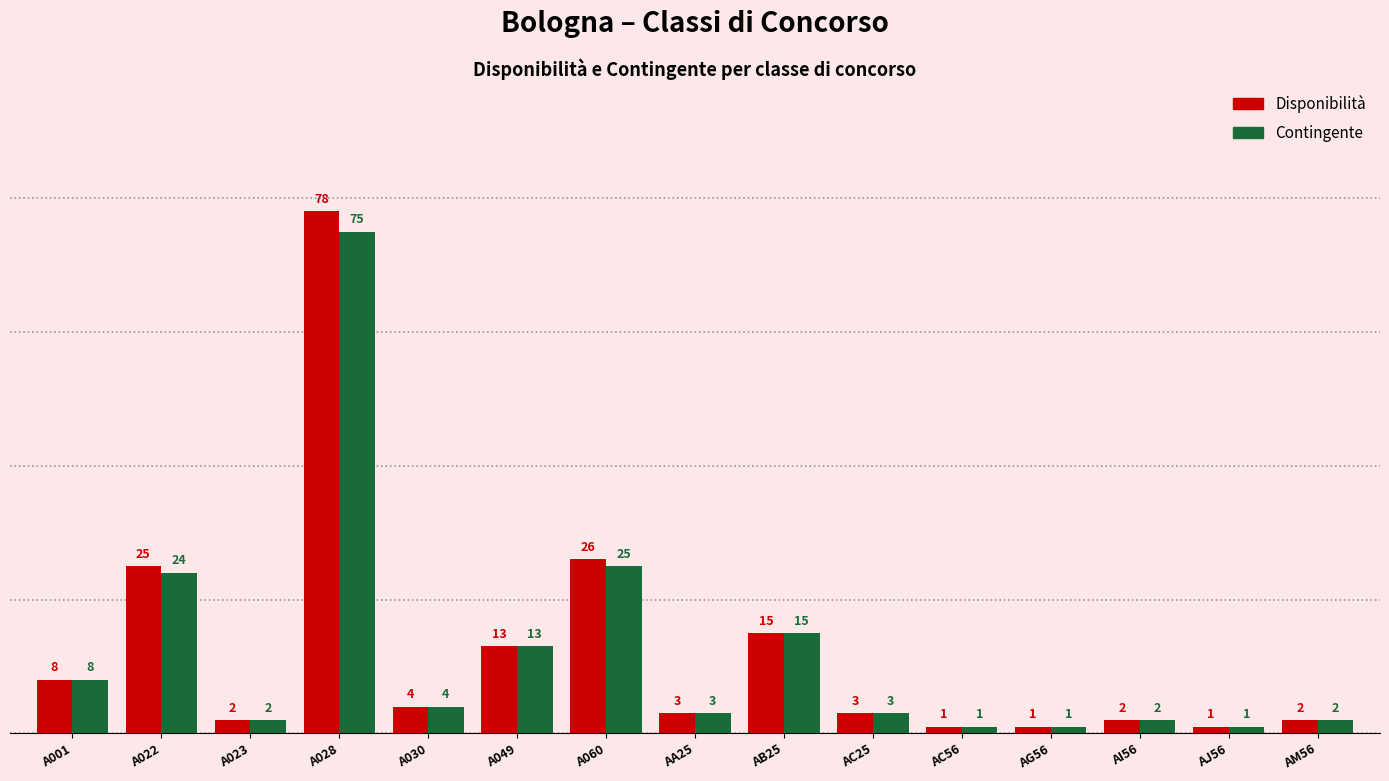

What is the total value across all series at AI56?

4